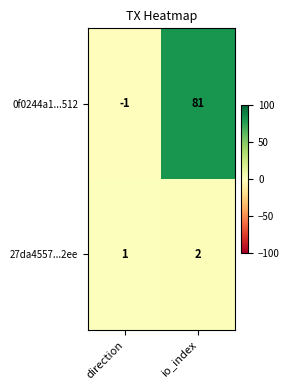

Where is 27da4557...2ee nearest to the value 1?

direction